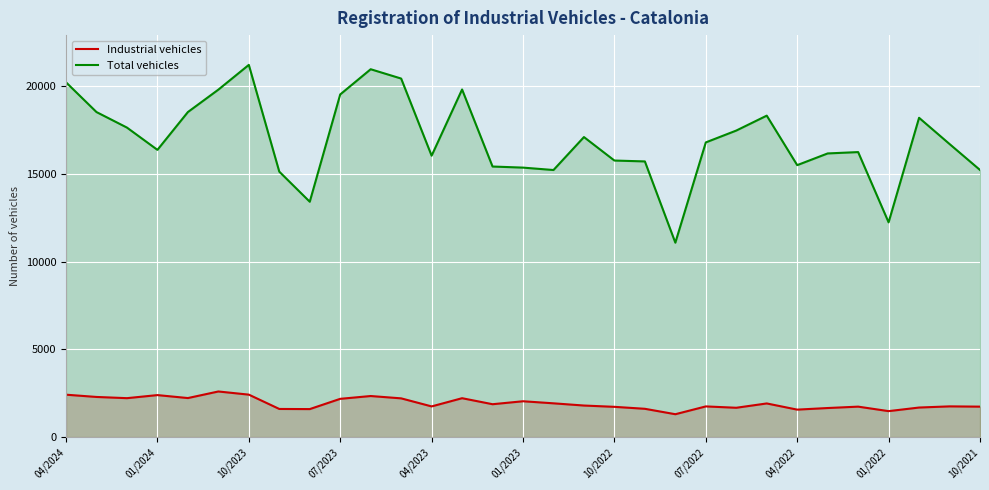

Which series has the largest range (max minus min)?

Total vehicles